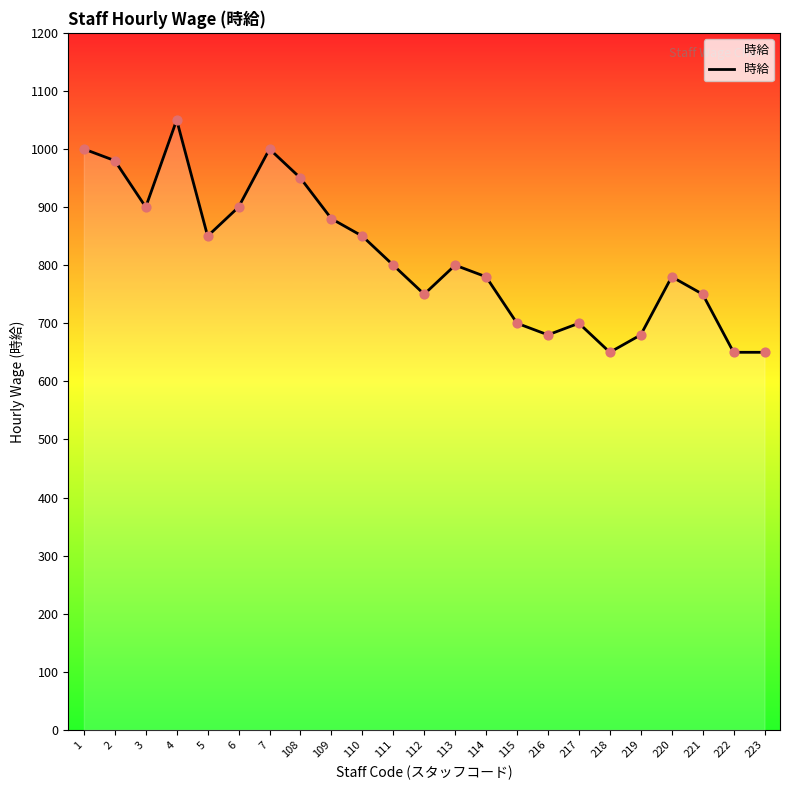

What is the ratio of the value at 5 to the value at 217?

1.2